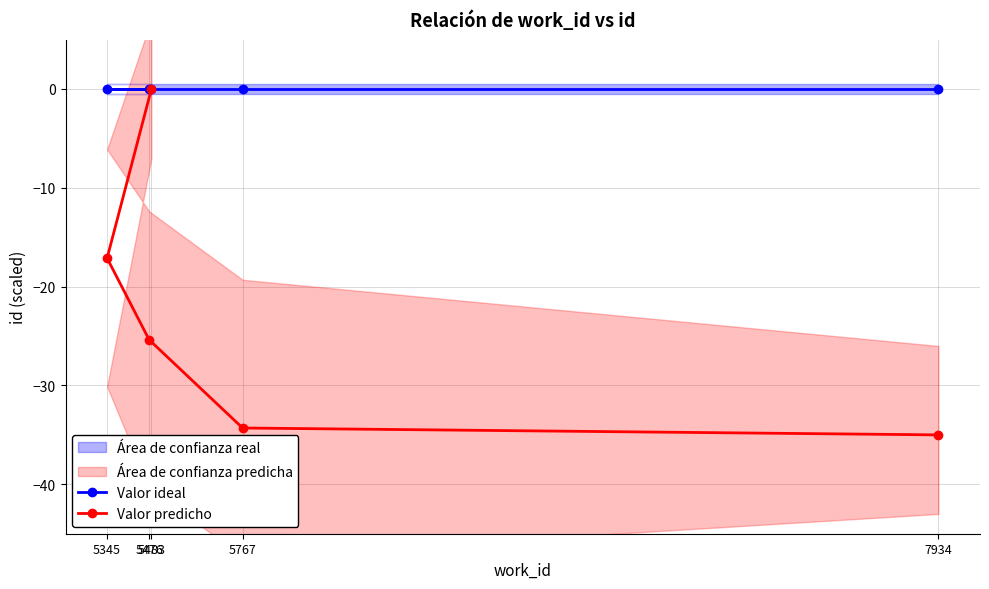

List the series in order of their overall mean, lowest first.

Valor predicho, Valor ideal